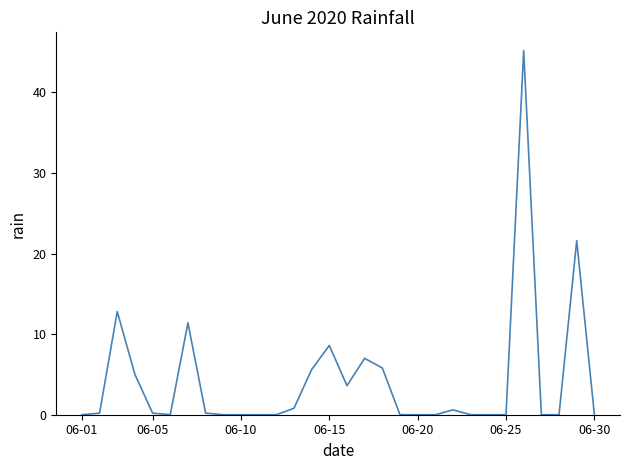

What is the maximum value shown in the chart?

45.2